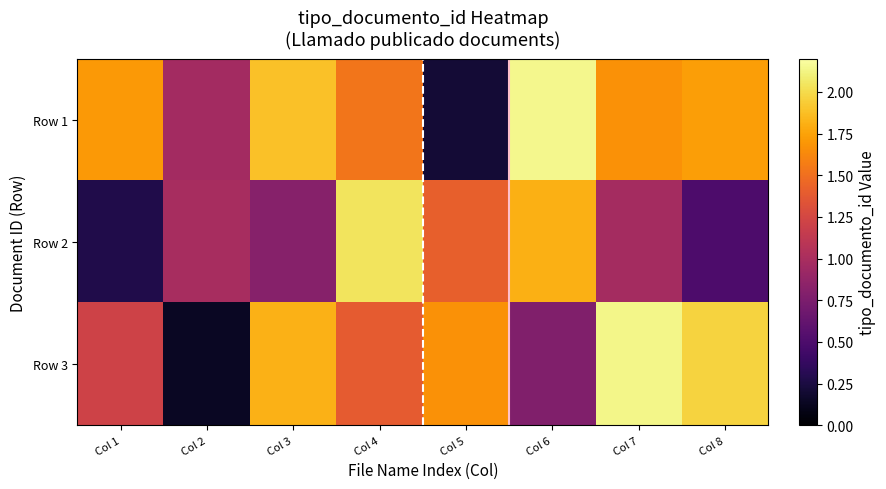

At which category is the sum across all series the highest?

Col 4